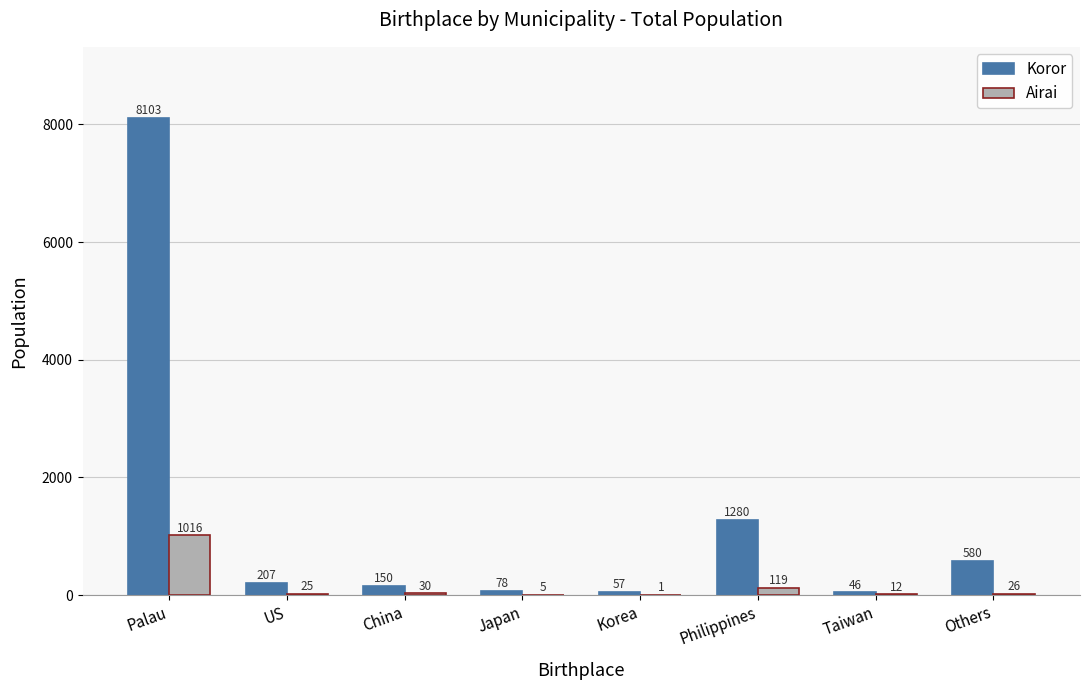

How many series are shown in this chart?

2